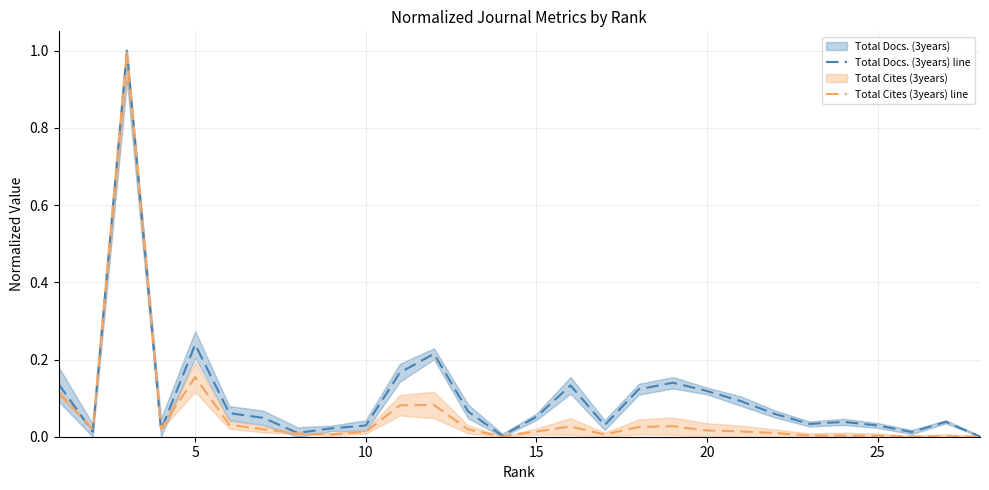

True or false: Total Docs. (3years) line and Total Cites (3years) line cross at least once.

True